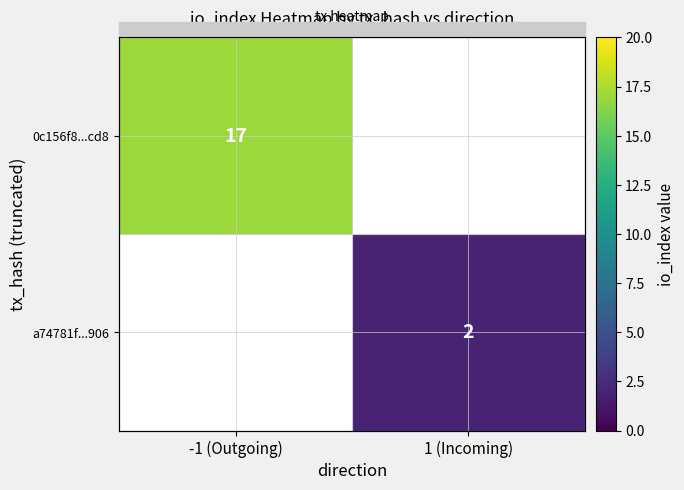

Is it true that 0c156f8...cd8 equals 25.9 at -1 (Outgoing)?

False